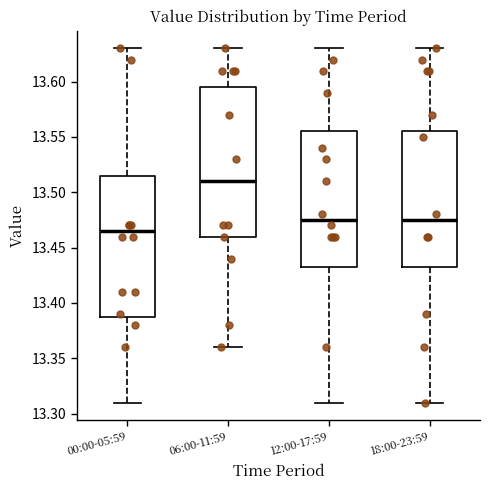

Reading left to right, read every box against the y-axis: the position of its median line, the range the box covers, and the ends of its whiskers. The values are not printed on the chart, so give them approximately, as read against the axis.

00:00-05:59: median 13.465, box 13.390 to 13.515, whiskers 13.310 to 13.630
06:00-11:59: median 13.510, box 13.460 to 13.595, whiskers 13.360 to 13.630
12:00-17:59: median 13.475, box 13.435 to 13.555, whiskers 13.310 to 13.630
18:00-23:59: median 13.475, box 13.435 to 13.555, whiskers 13.310 to 13.630